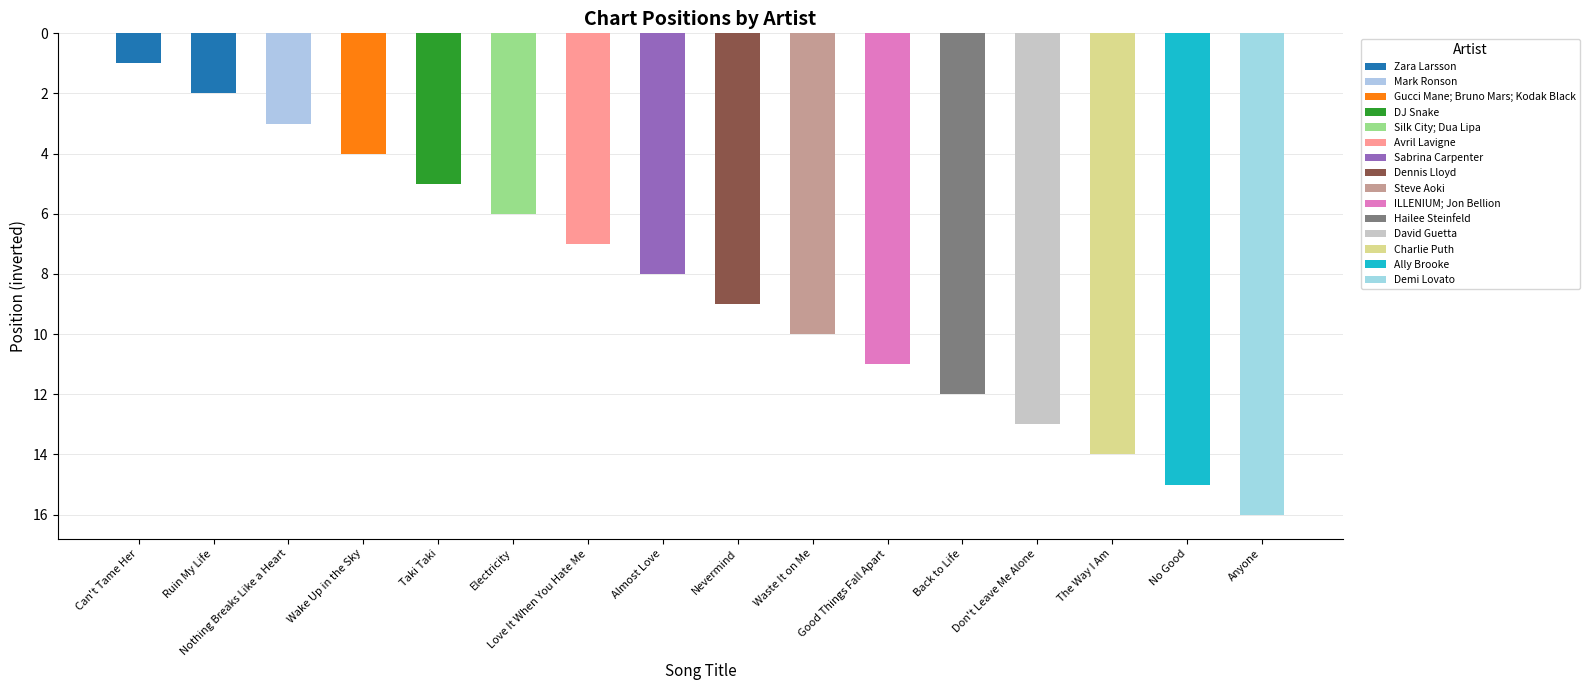

How many bars are there in total?

16